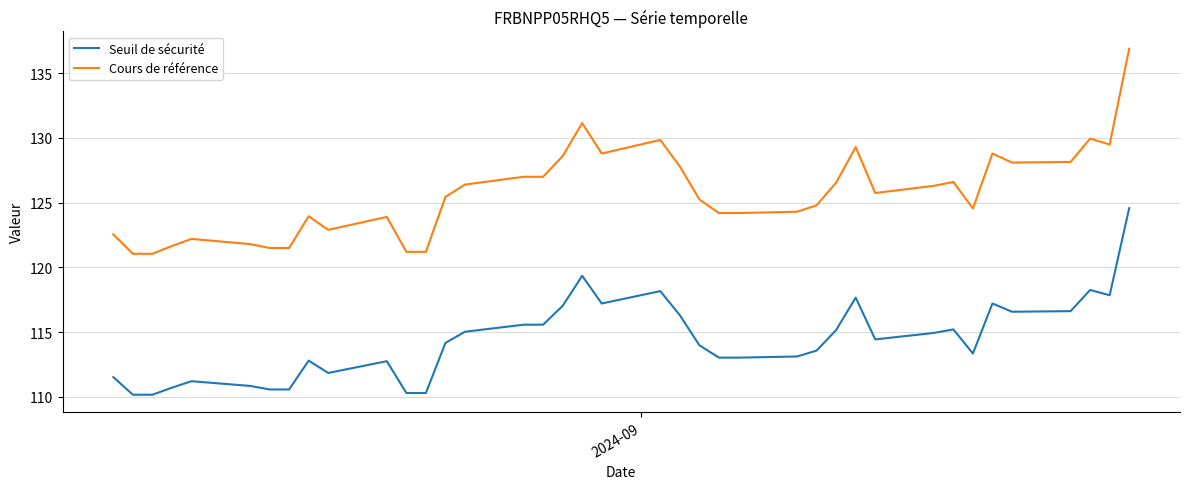

What is the greatest value displayed?

136.9